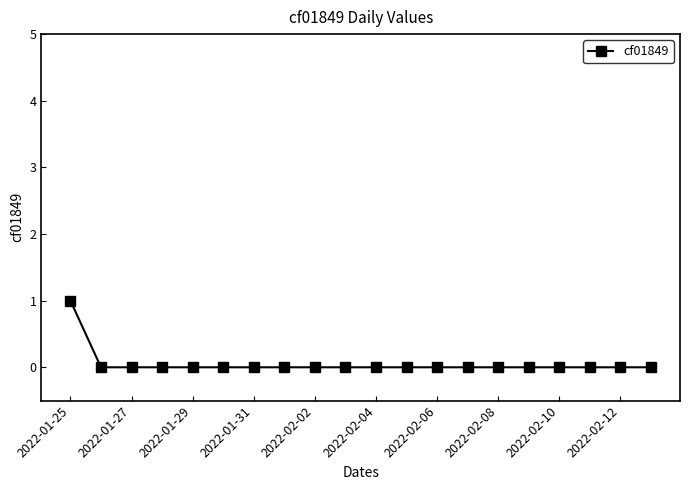

Reading left to right, transcribe all the data shown in this chart.

1	0	0	0	0	0	0	0	0	0	0	0	0	0	0	0	0	0	0	0